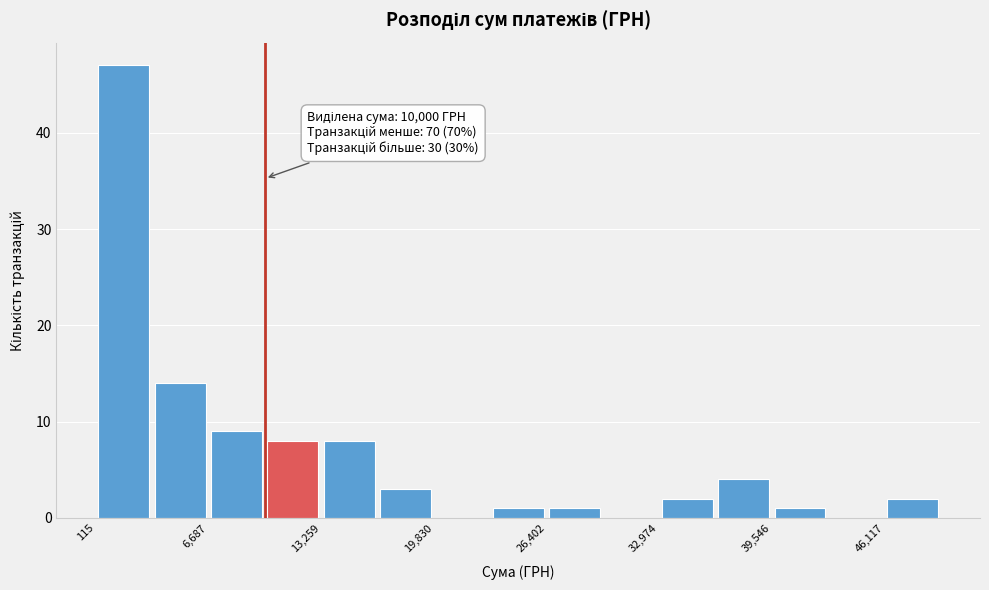

Read against the x-axis, roughly where is the centre of the tallest bar?

2000